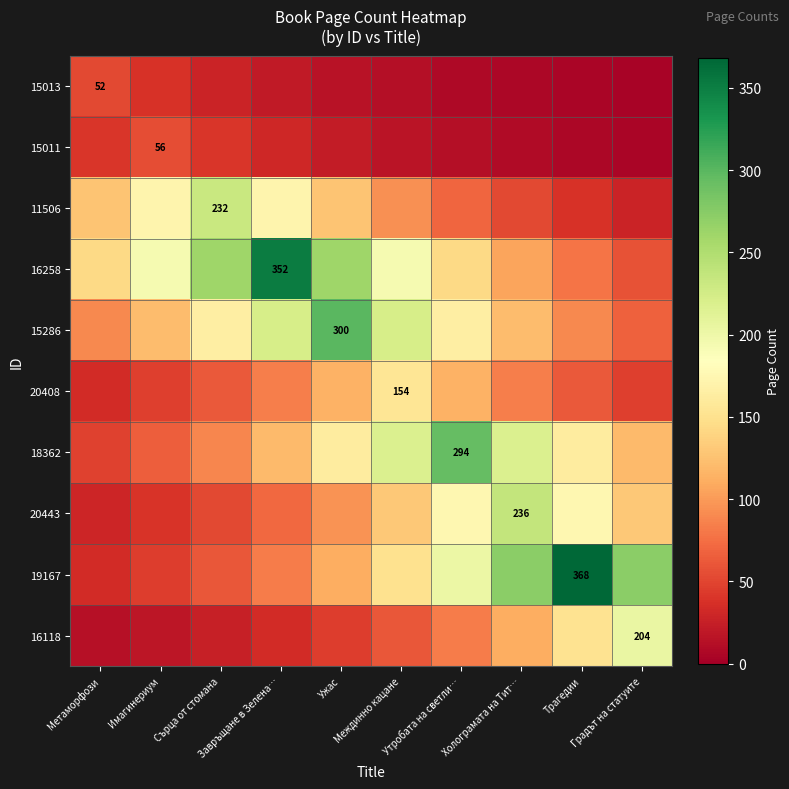

At which label is 18362 closest to 171?

Ужас